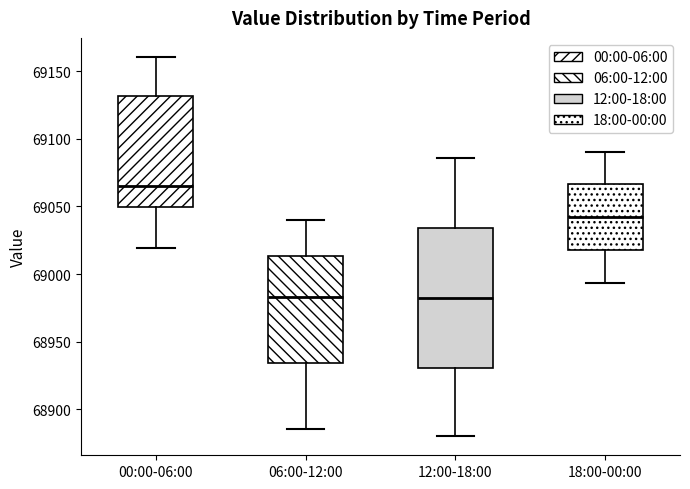

Reading left to right, transcribe this box plot: for each box, give where its median line is, the range the box spans, and where its two whiskers end, as read against the y-axis. The values are not printed on the chart, so give them approximately, as read against the axis.

00:00-06:00: median 69065, box 69050 to 69130, whiskers 69020 to 69160
06:00-12:00: median 68985, box 68935 to 69015, whiskers 68885 to 69040
12:00-18:00: median 68980, box 68930 to 69035, whiskers 68880 to 69085
18:00-00:00: median 69040, box 69020 to 69065, whiskers 68995 to 69090